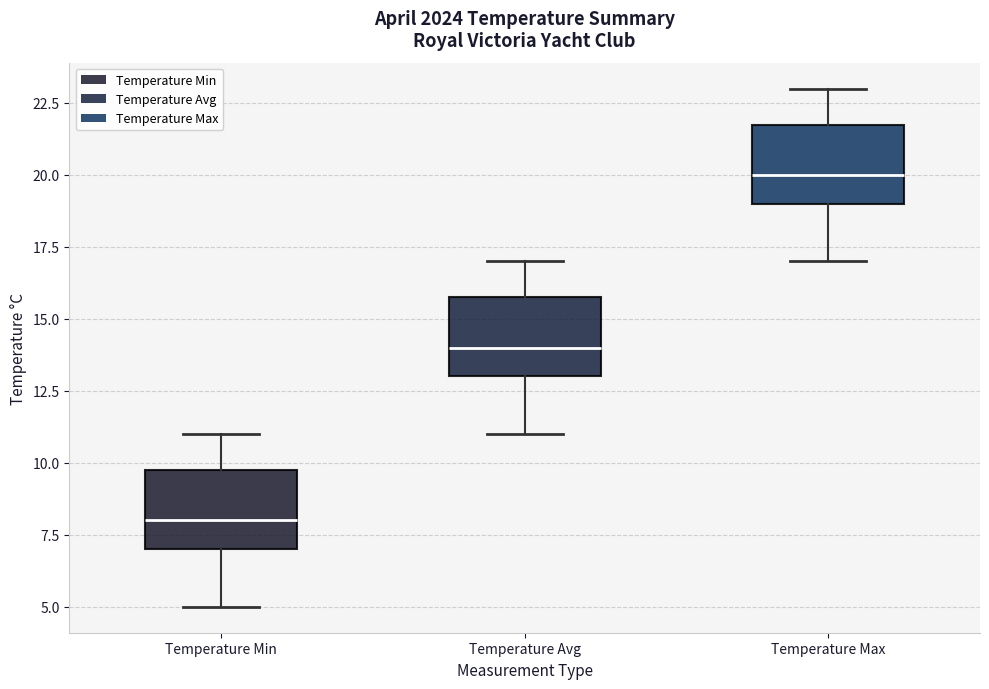

Where does the median line of the box for Temperature Min sit on the y-axis? The values are not printed on the chart, so give them approximately, as read against the axis.

8